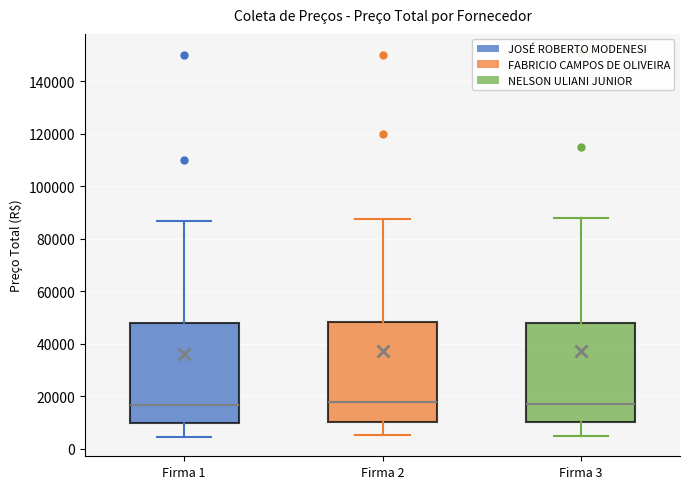

Reading left to right, read every box against the y-axis: the position of its median line, the range the box covers, and the ends of its whiskers. The values are not printed on the chart, so give them approximately, as read against the axis.

Firma 1: median 16000, box 10000 to 48000, whiskers 4000 to 88000
Firma 2: median 18000, box 10000 to 48000, whiskers 6000 to 88000
Firma 3: median 18000, box 10000 to 48000, whiskers 4000 to 88000